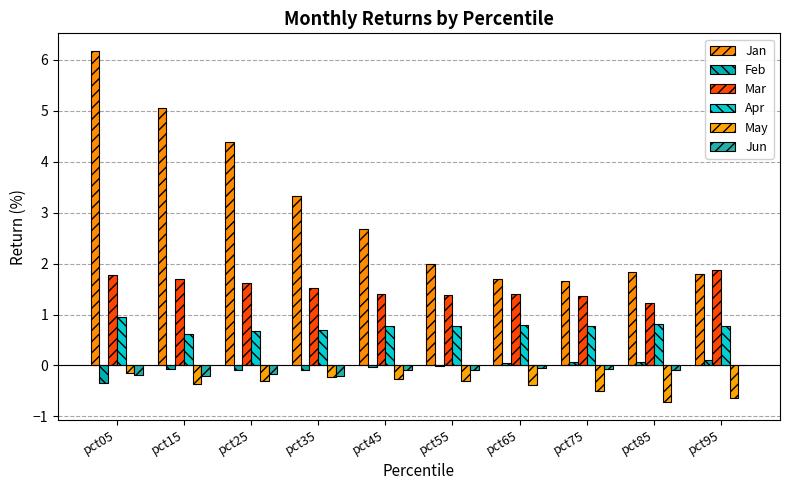

Reading left to right, extract all data points from this chart.

Jan: pct05=6.2	pct15=5.1	pct25=4.4	pct35=3.3	pct45=2.7	pct55=2.0	pct65=1.7	pct75=1.7	pct85=1.8	pct95=1.8
Feb: pct05=-0.3	pct15=-0.1	pct25=-0.1	pct35=-0.1	pct45=-0.0	pct55=-0.0	pct65=0.0	pct75=0.1	pct85=0.1	pct95=0.1
Mar: pct05=1.8	pct15=1.7	pct25=1.6	pct35=1.5	pct45=1.4	pct55=1.4	pct65=1.4	pct75=1.4	pct85=1.2	pct95=1.9
Apr: pct05=1.0	pct15=0.6	pct25=0.7	pct35=0.7	pct45=0.8	pct55=0.8	pct65=0.8	pct75=0.8	pct85=0.8	pct95=0.8
May: pct05=-0.1	pct15=-0.4	pct25=-0.3	pct35=-0.2	pct45=-0.3	pct55=-0.3	pct65=-0.4	pct75=-0.5	pct85=-0.7	pct95=-0.6
Jun: pct05=-0.2	pct15=-0.2	pct25=-0.2	pct35=-0.2	pct45=-0.1	pct55=-0.1	pct65=-0.0	pct75=-0.1	pct85=-0.1	pct95=0.0